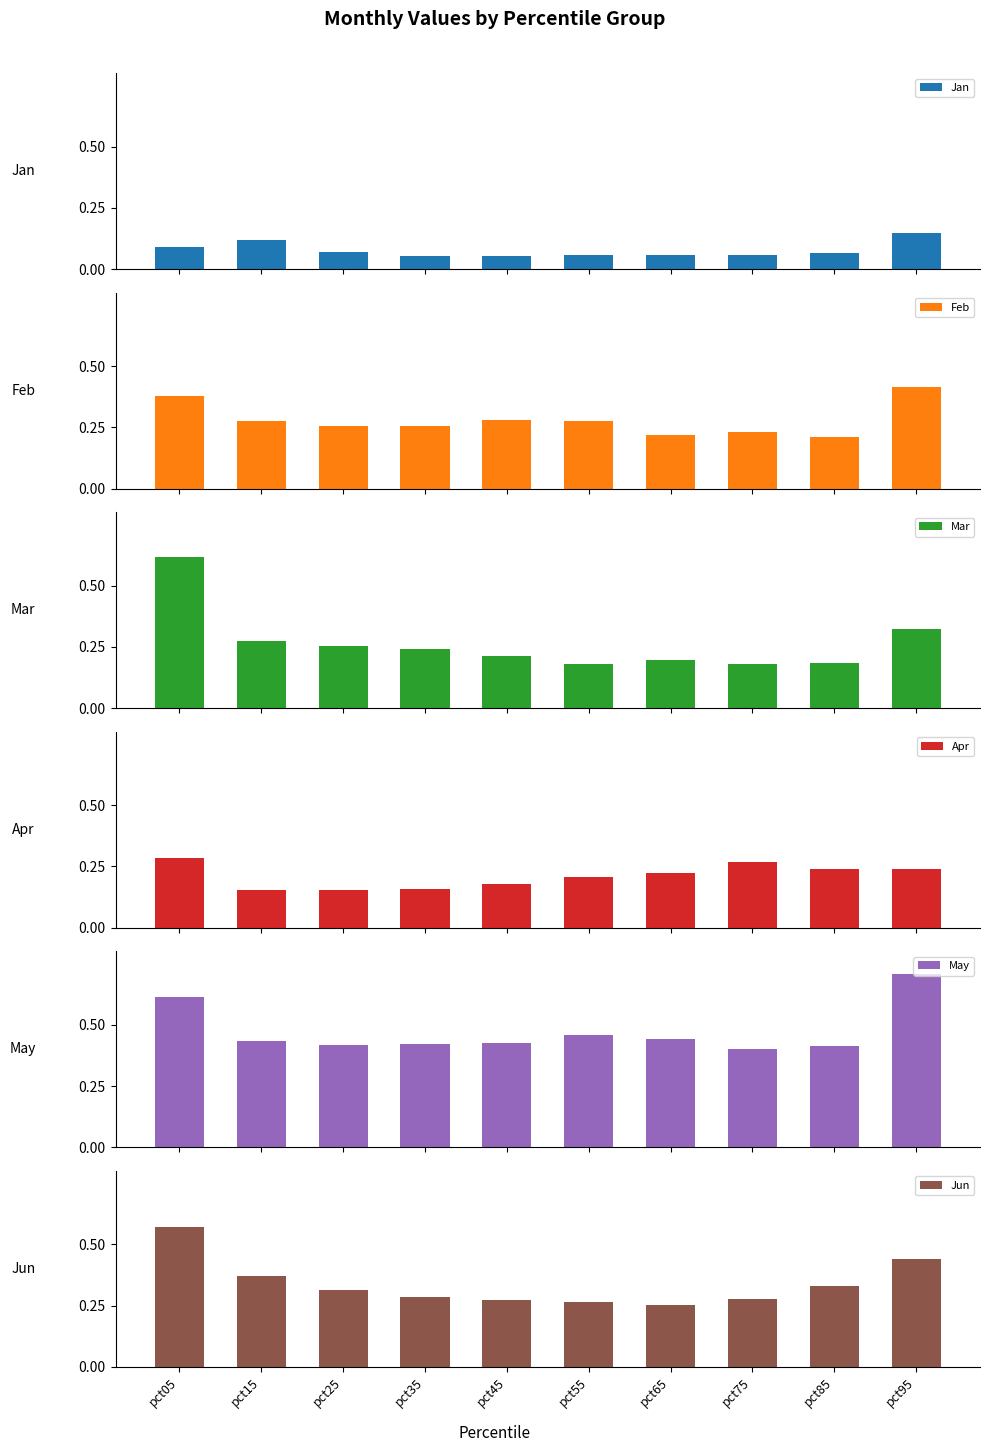

Which series has the widest spread of values?

Mar